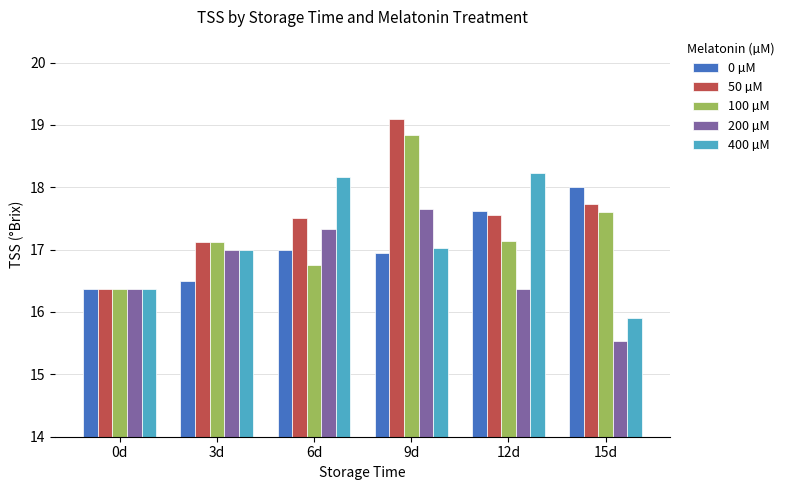

What is the label of the 3rd bar from the right?

9d